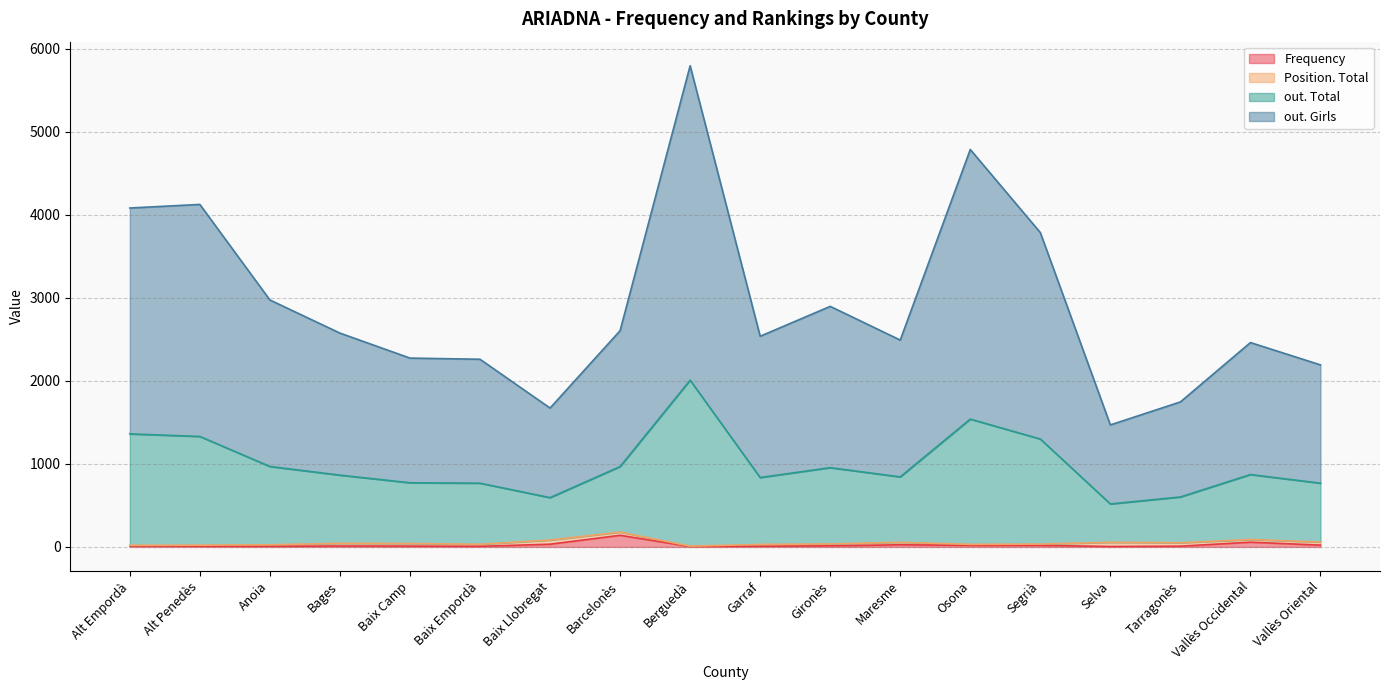

At which category is the sum across all series the highest?

Berguedà